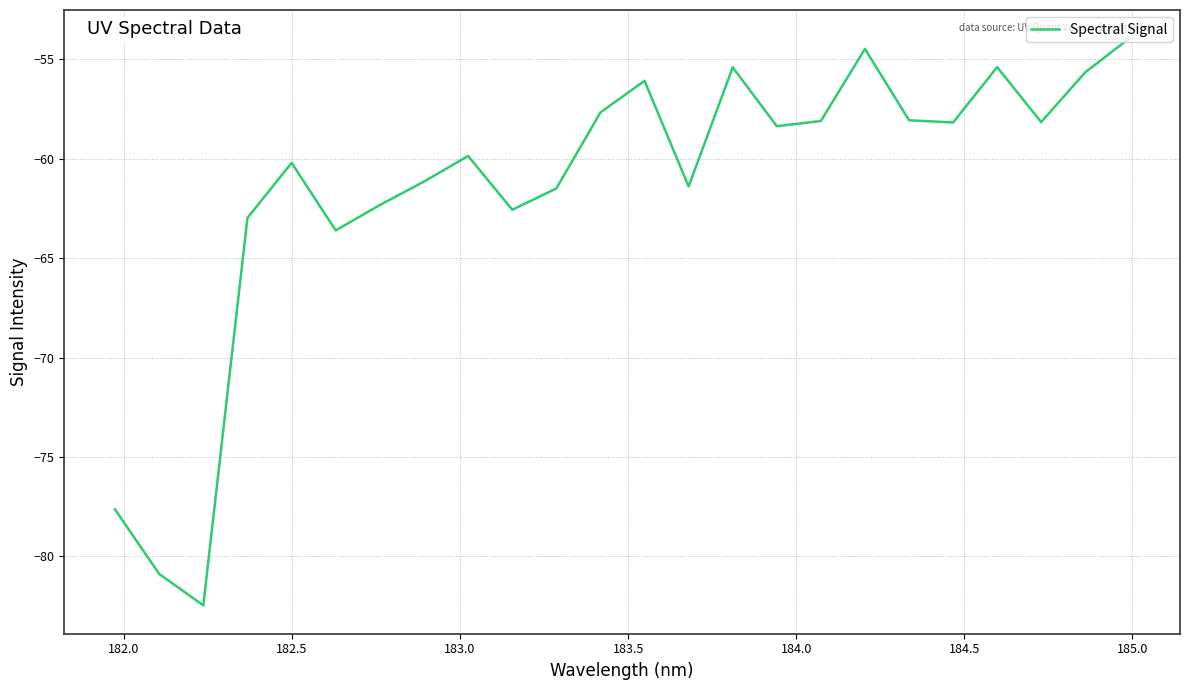

What is the maximum value shown in the chart?

-54.0